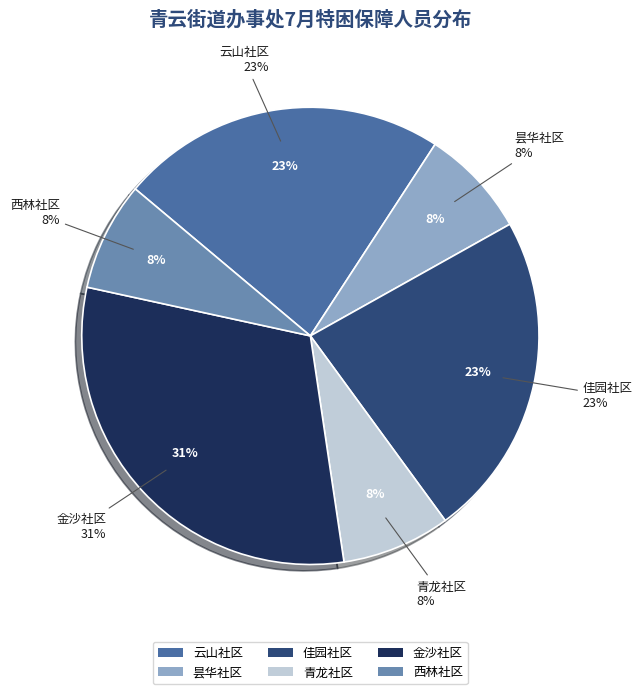

To the nearest percent, what percentage of the pie is 西林社区?

8%